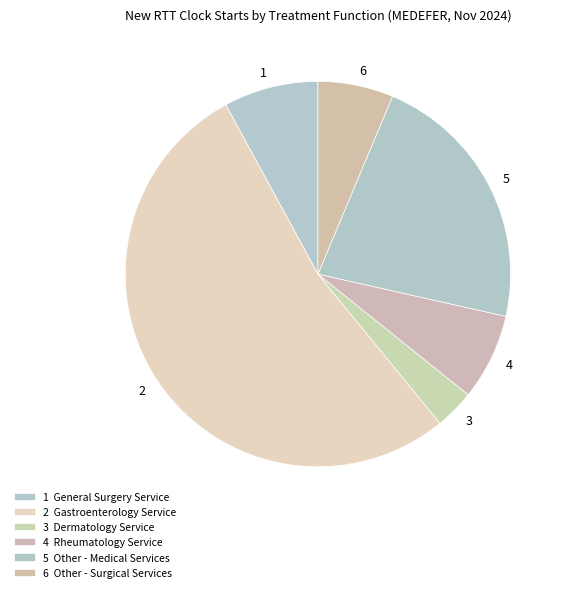

What is the ratio of the value at 3 to the value at 6?

0.5